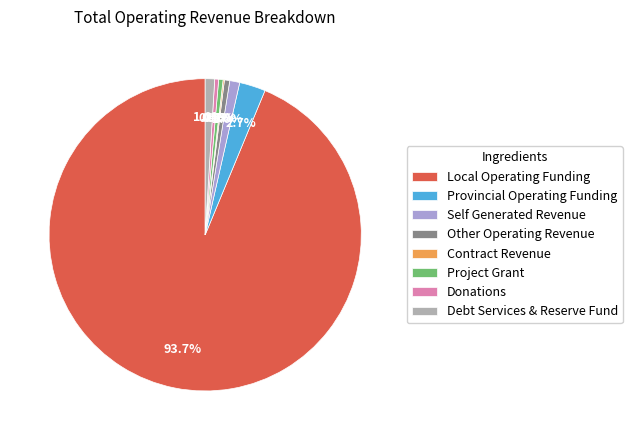

To the nearest percent, what is the combined percentage of Debt Services & Reserve Fund and Provincial Operating Funding?

4%